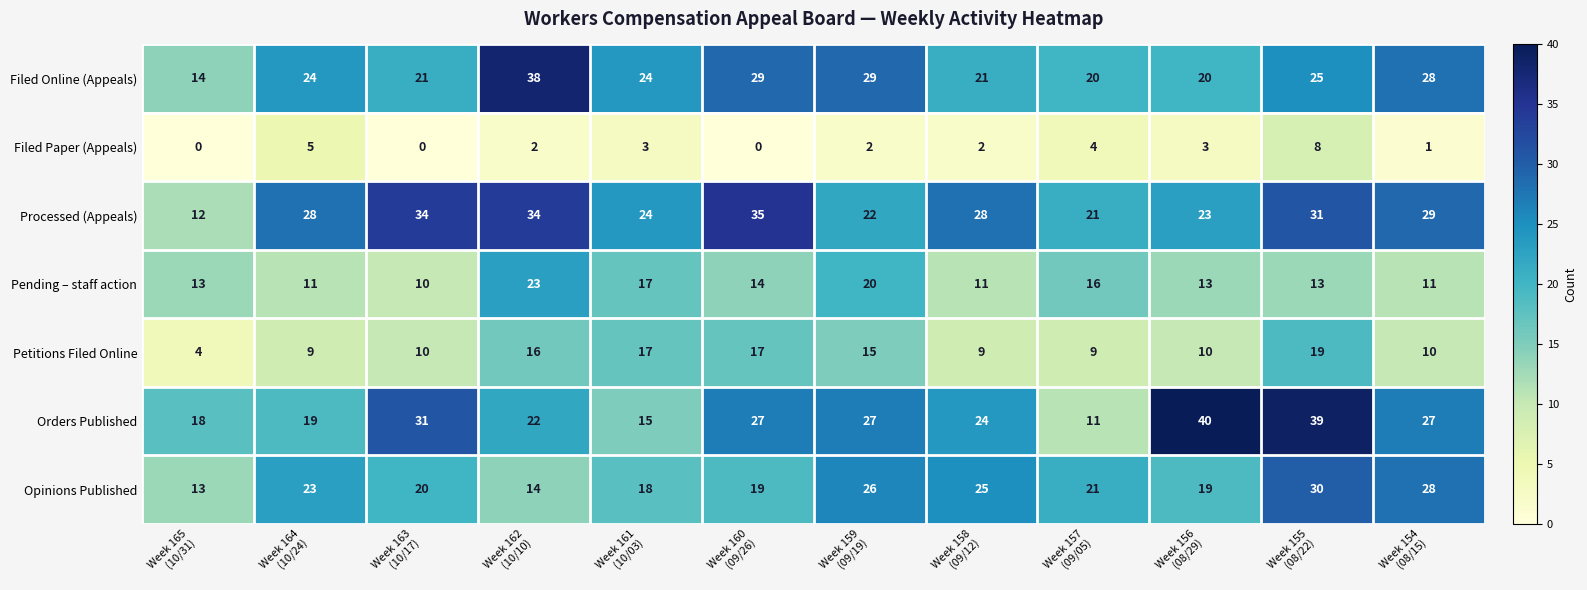

Which series has the largest total across all categories?

Processed (Appeals)